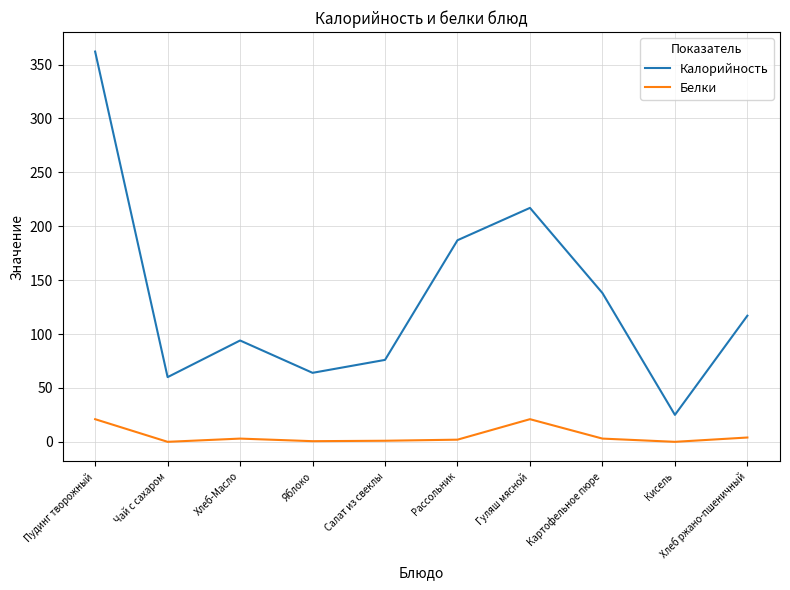

How many series are shown in this chart?

2